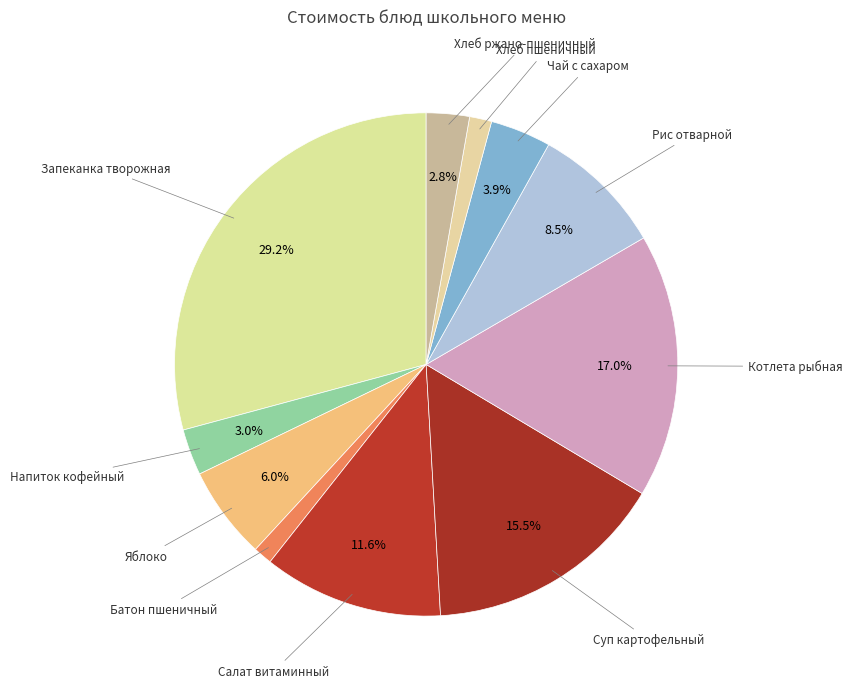

To the nearest percent, what portion does Салат витаминный represent?

12%